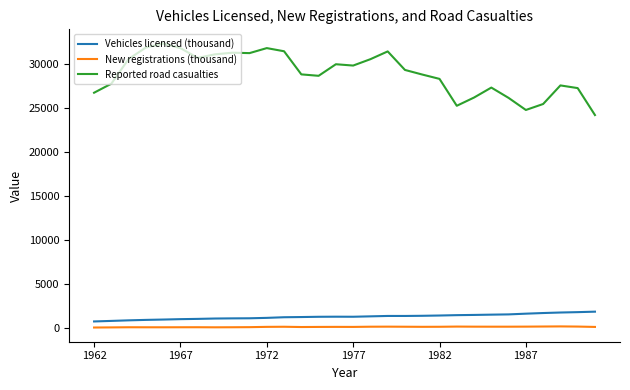

What is the minimum value for Vehicles licensed (thousand)?

774.7